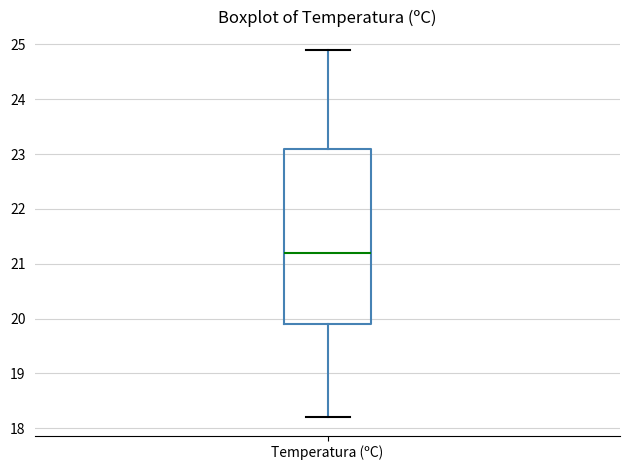

Transcribe this box plot: give where the median line is, the range the box spans, and where the two whiskers end, as read against the y-axis. The values are not printed on the chart, so give them approximately, as read against the axis.

median 21.2, box 19.9 to 23.1, whiskers 18.2 to 24.9